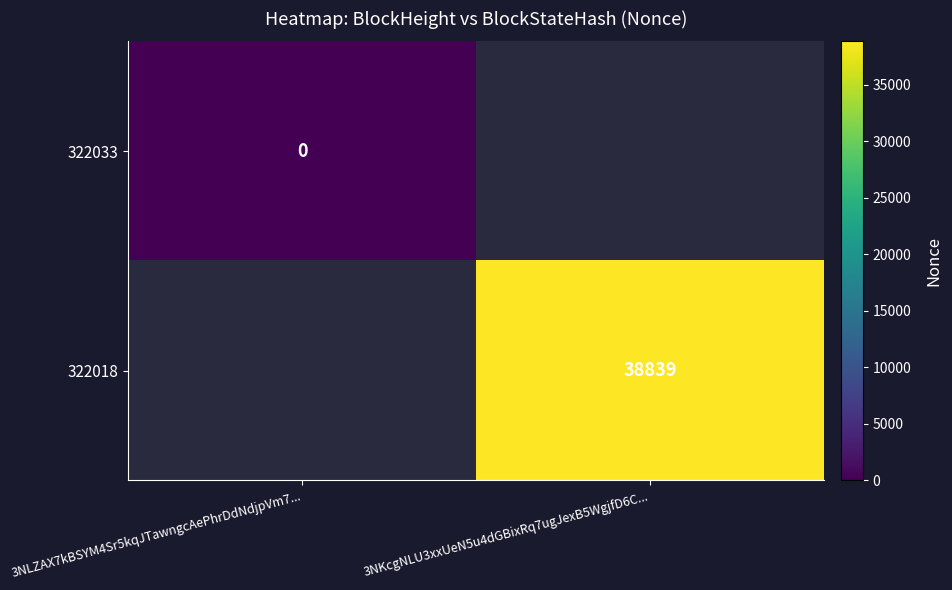

Is it true that 322018 equals 52924 at 3NKcgNLU3xxUeN5u4dGBixRq7ugJexB5WgjfD6C...?

False